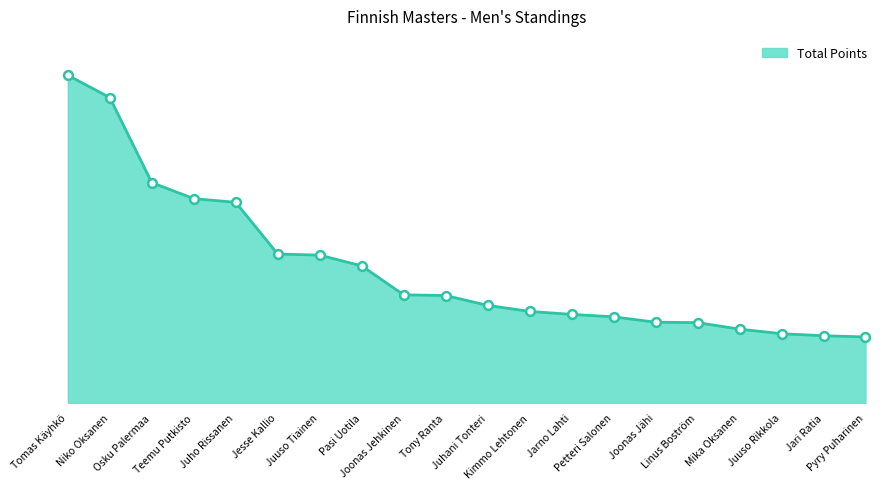

Which has a higher value, Juuso Rikkola or Osku Palermaa?

Osku Palermaa